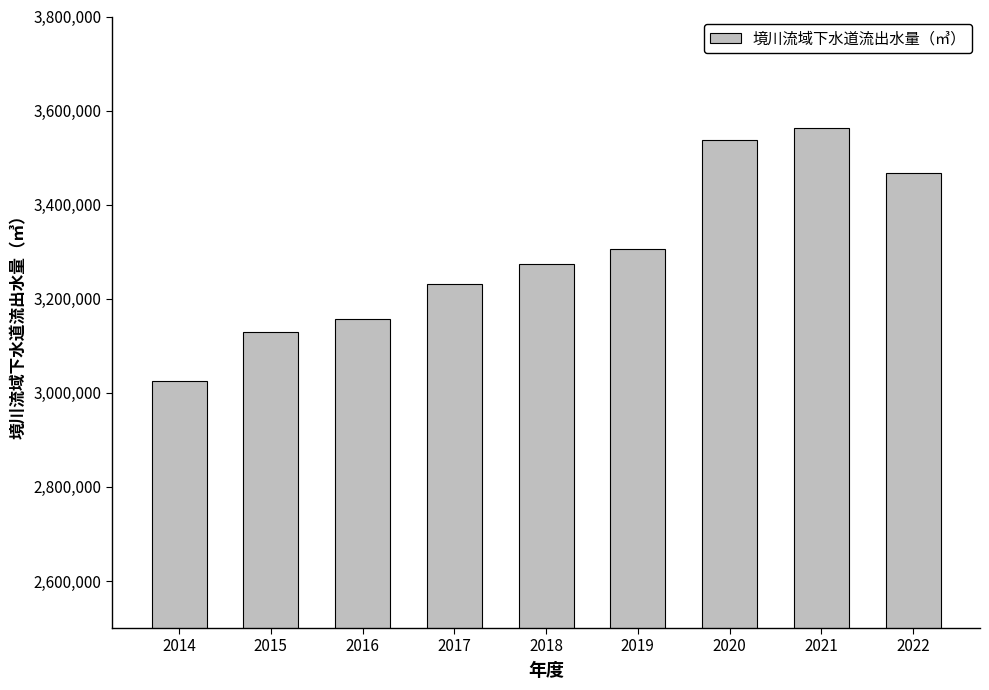

What value does the data have at 2019, to the nearest 50?

3304900